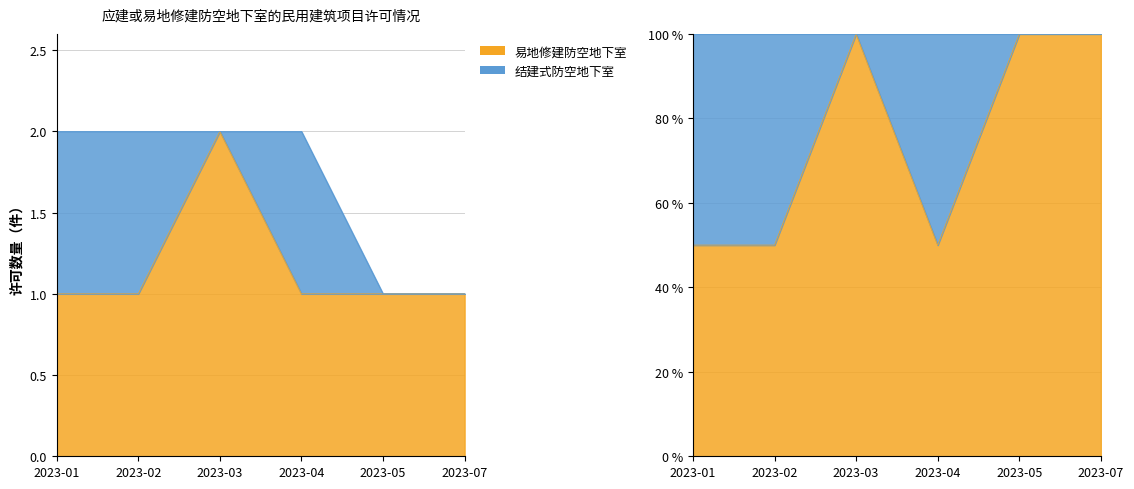

What is the sum of all 结建式防空地下室 values?

450